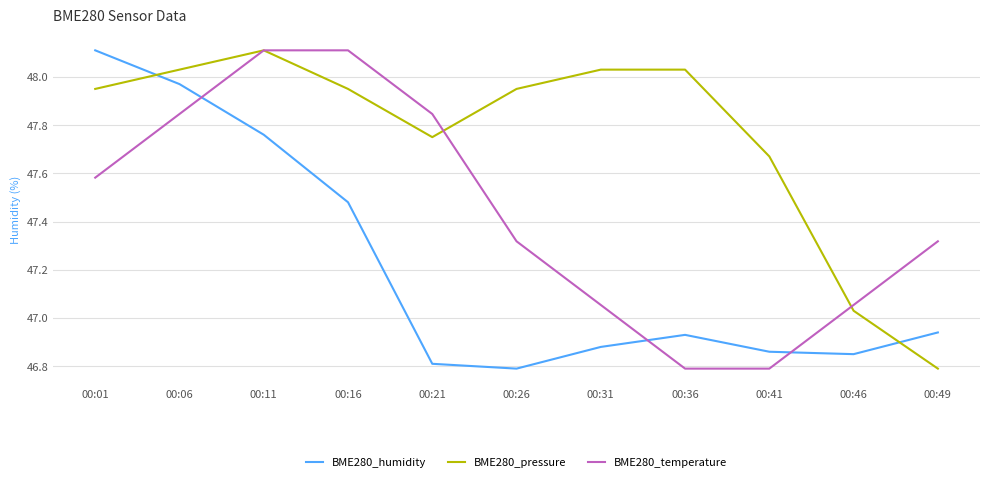

Does the chart display data point markers on the line(s)?

No